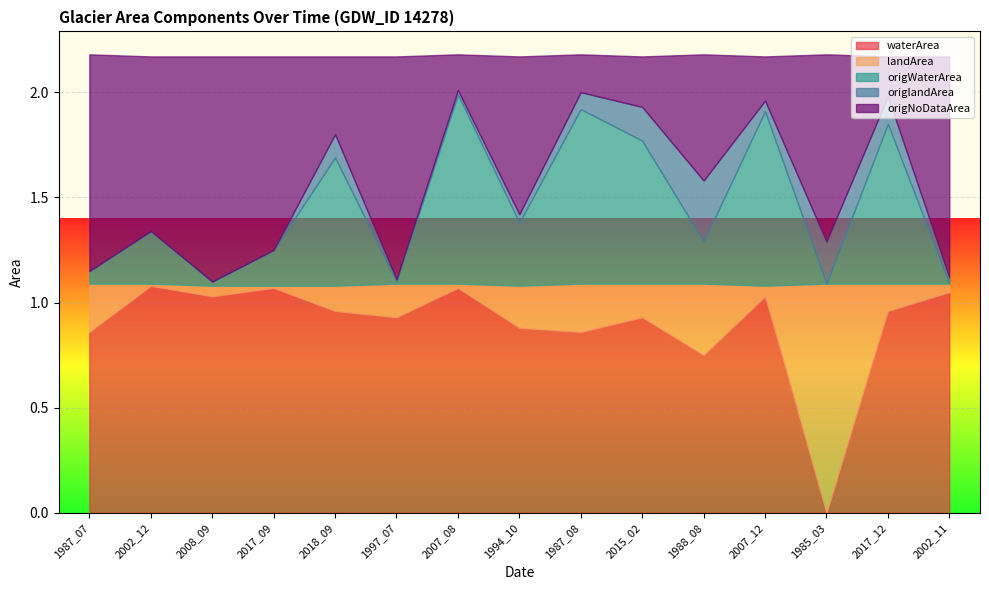

Is it true that origNoDataArea equals 1.0 at 1987_07?

True